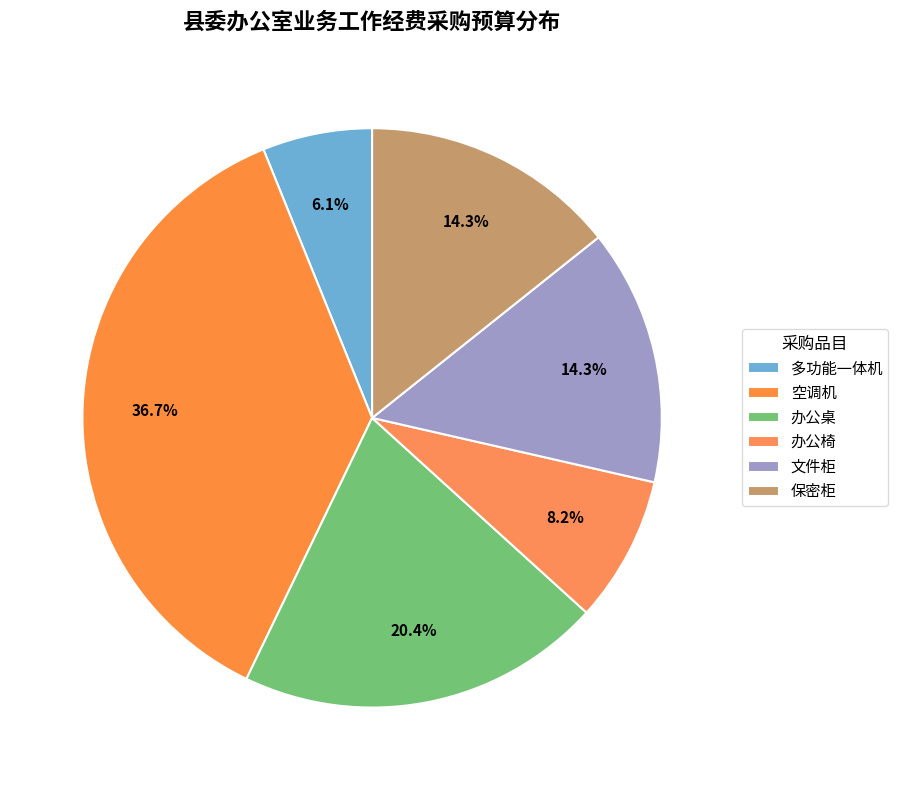

What is the largest slice in the pie chart?

空调机